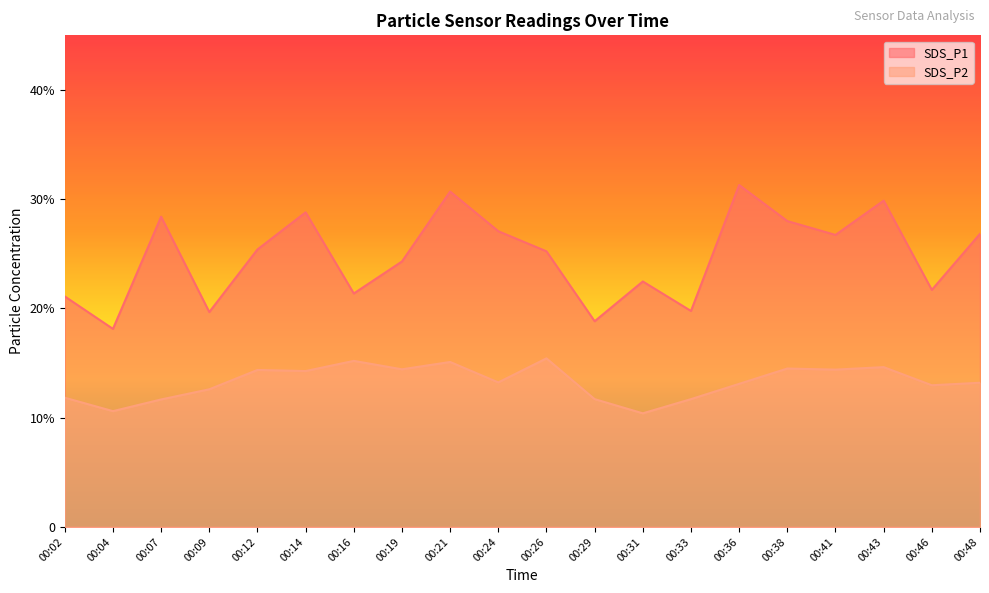

At which category does the chart reach its minimum across all series?

00:31